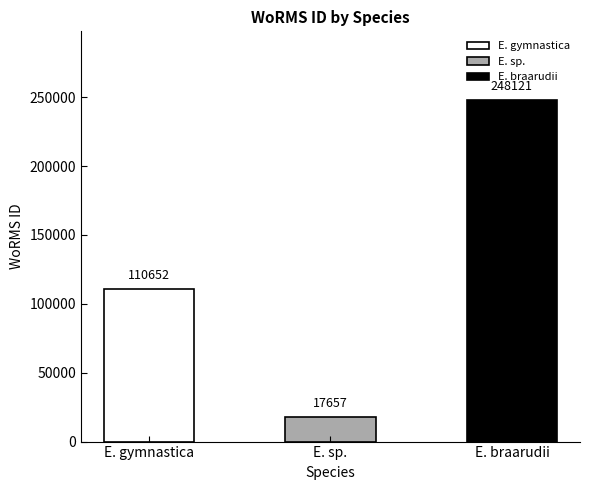

Are the bars grouped side by side (vs. stacked)?

No